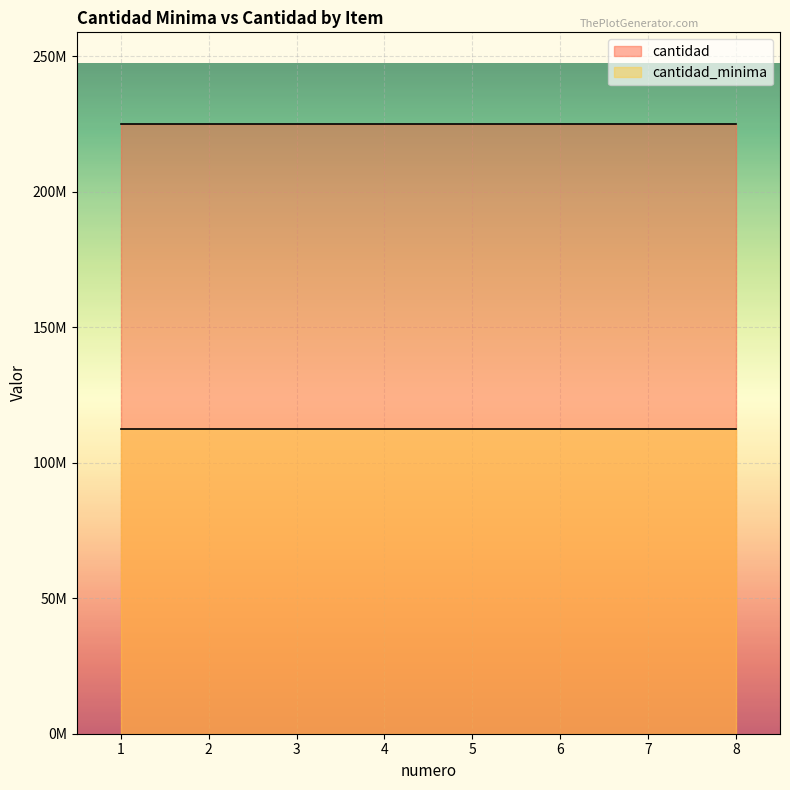

Rank the series by their average value, from lowest to highest.

cantidad_minima, cantidad